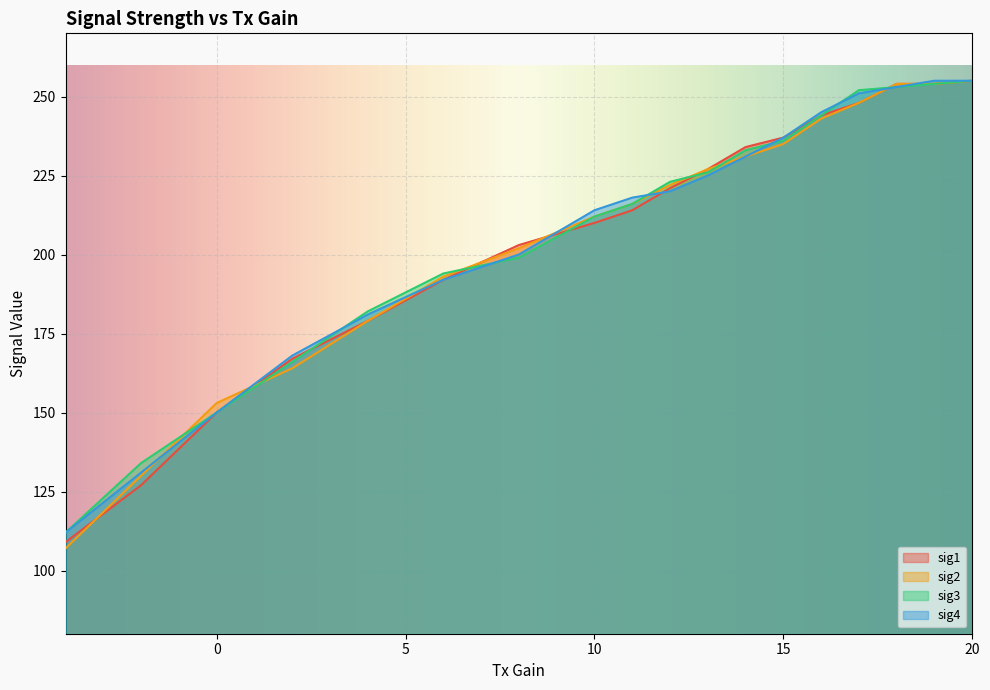

List the series in order of their peak value, lowest first.

sig1, sig2, sig3, sig4